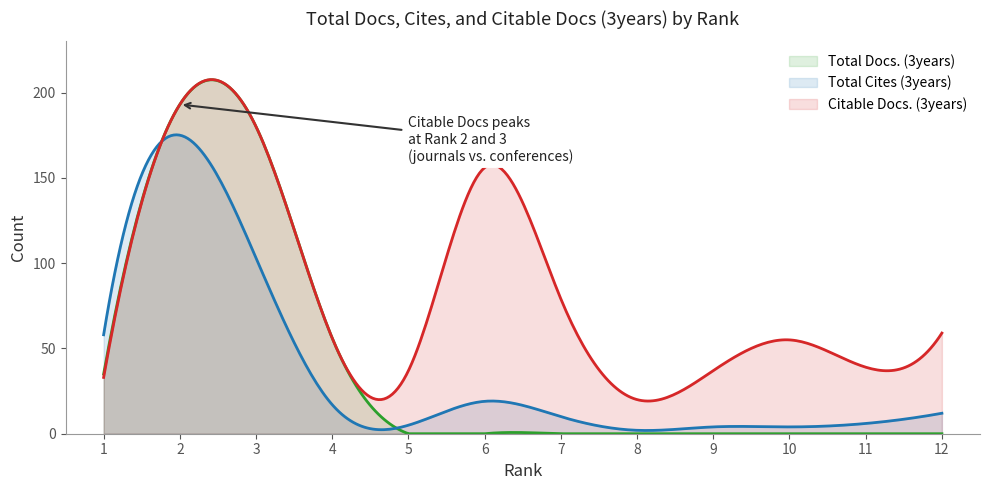

What are all the series names shown in the legend?

Total Docs. (3years), Total Cites (3years), Citable Docs. (3years)